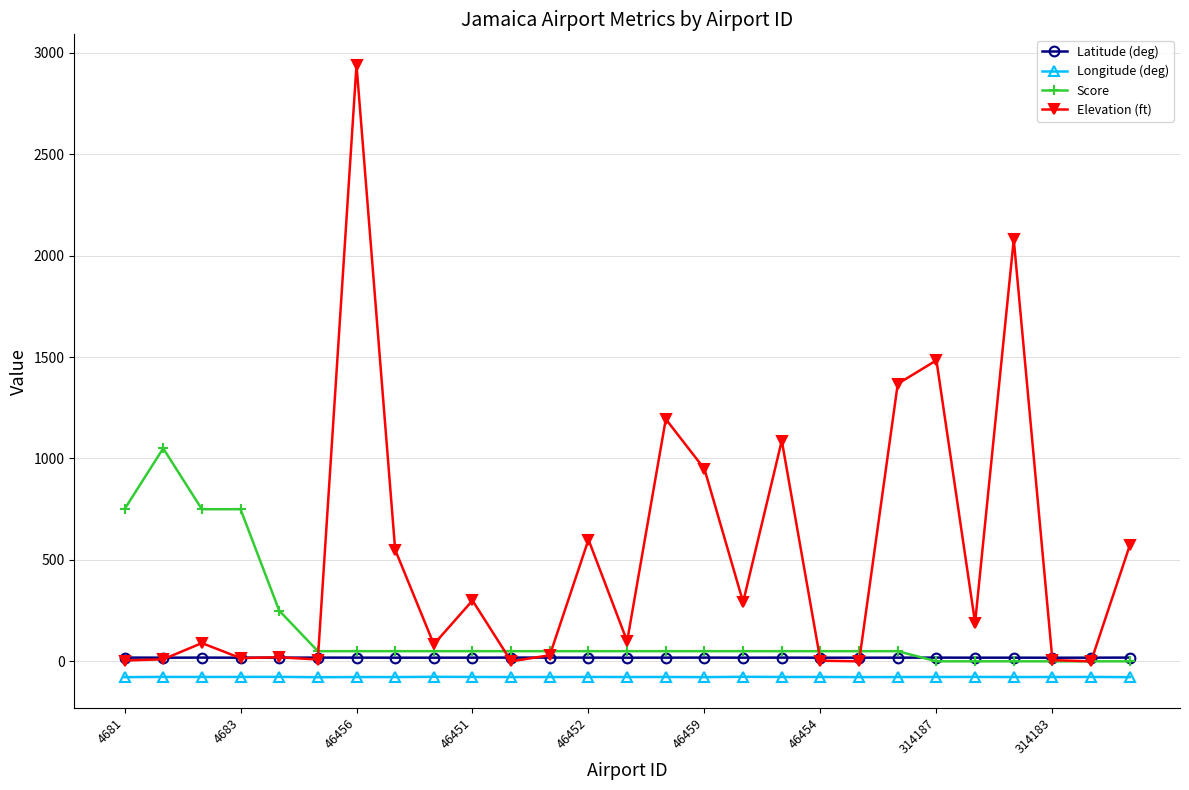

At how many categories does at least one series exceed 1160?

5